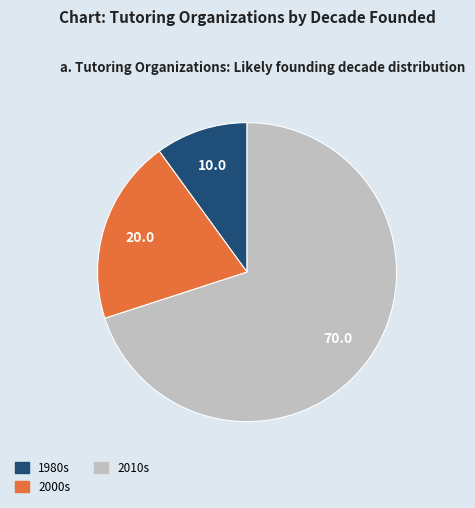

Is there any slice that represents more than half of the pie?

Yes